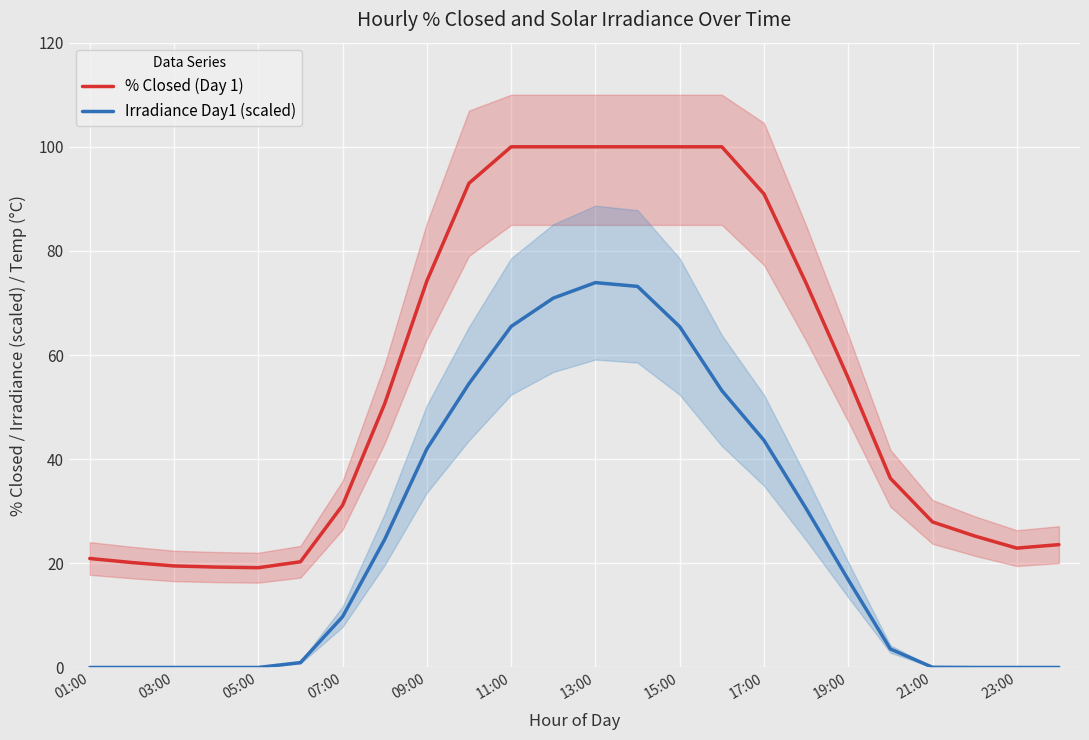

What is the highest value of the % Closed (Day 1) series?

100.0